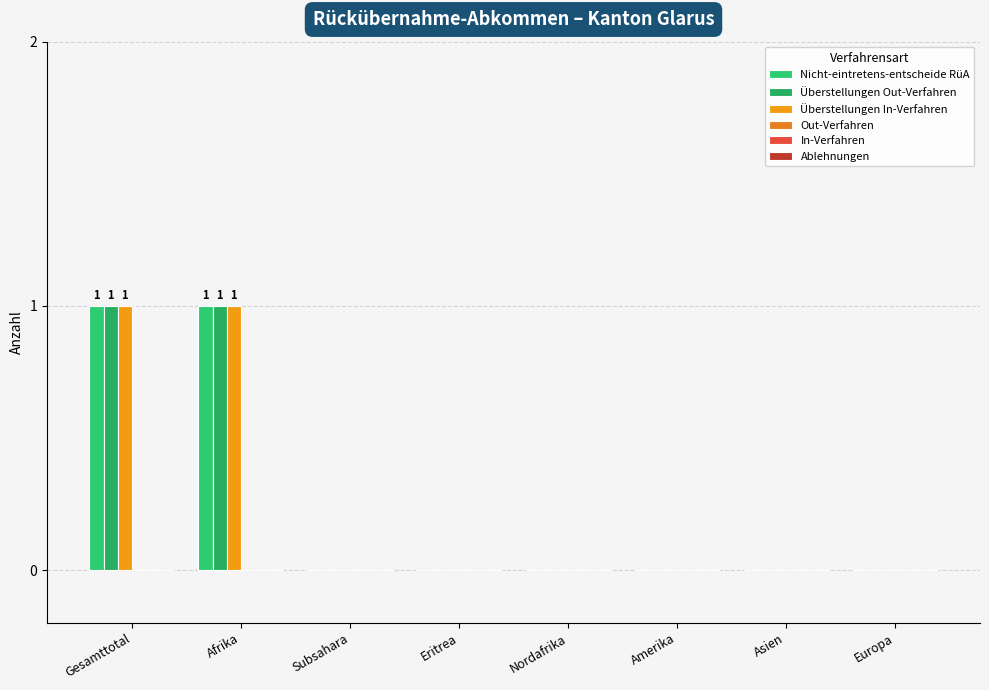

What is the greatest value displayed?

1